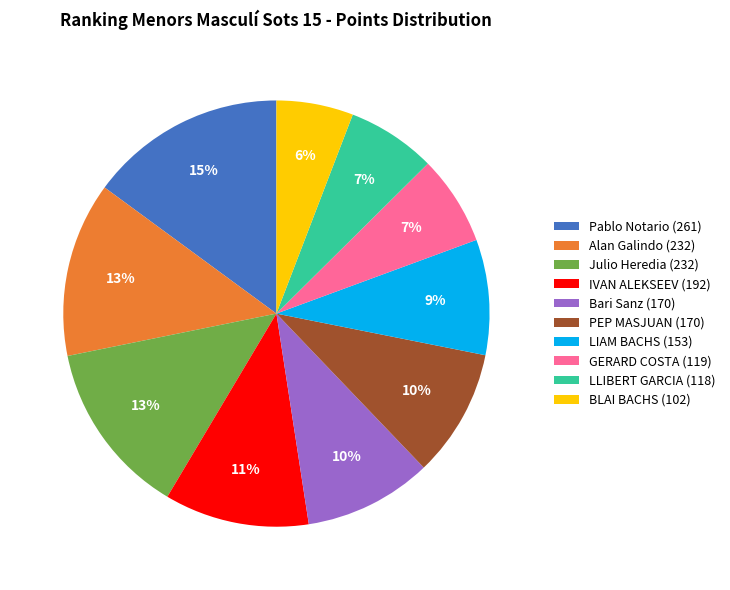

The Bari Sanz (170) slice represents 10% of the pie. True or false?

True